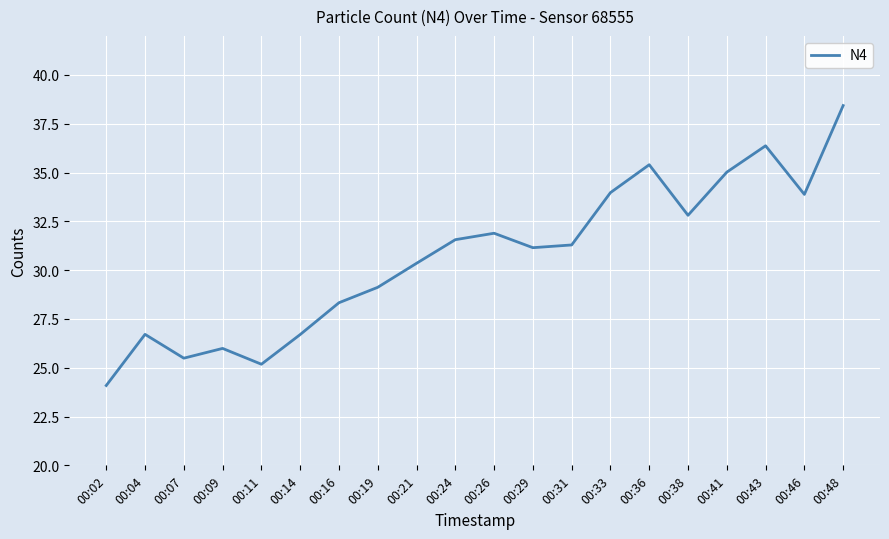

Which has a higher value, 00:33 or 00:04?

00:33